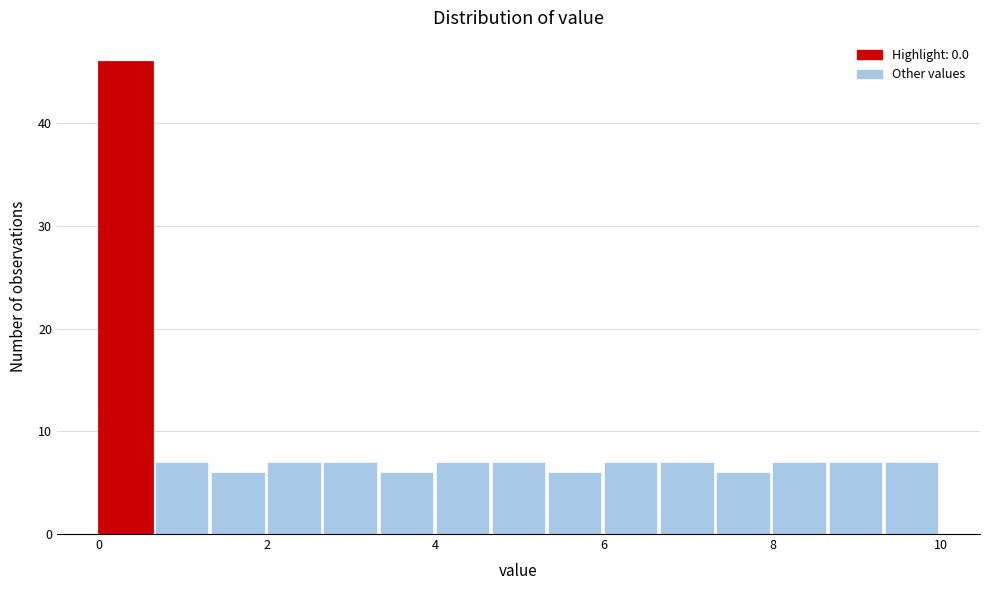

Around what value on the x-axis is the tallest bar? Give the approximate position of its centre, as read against the axis.

0.4